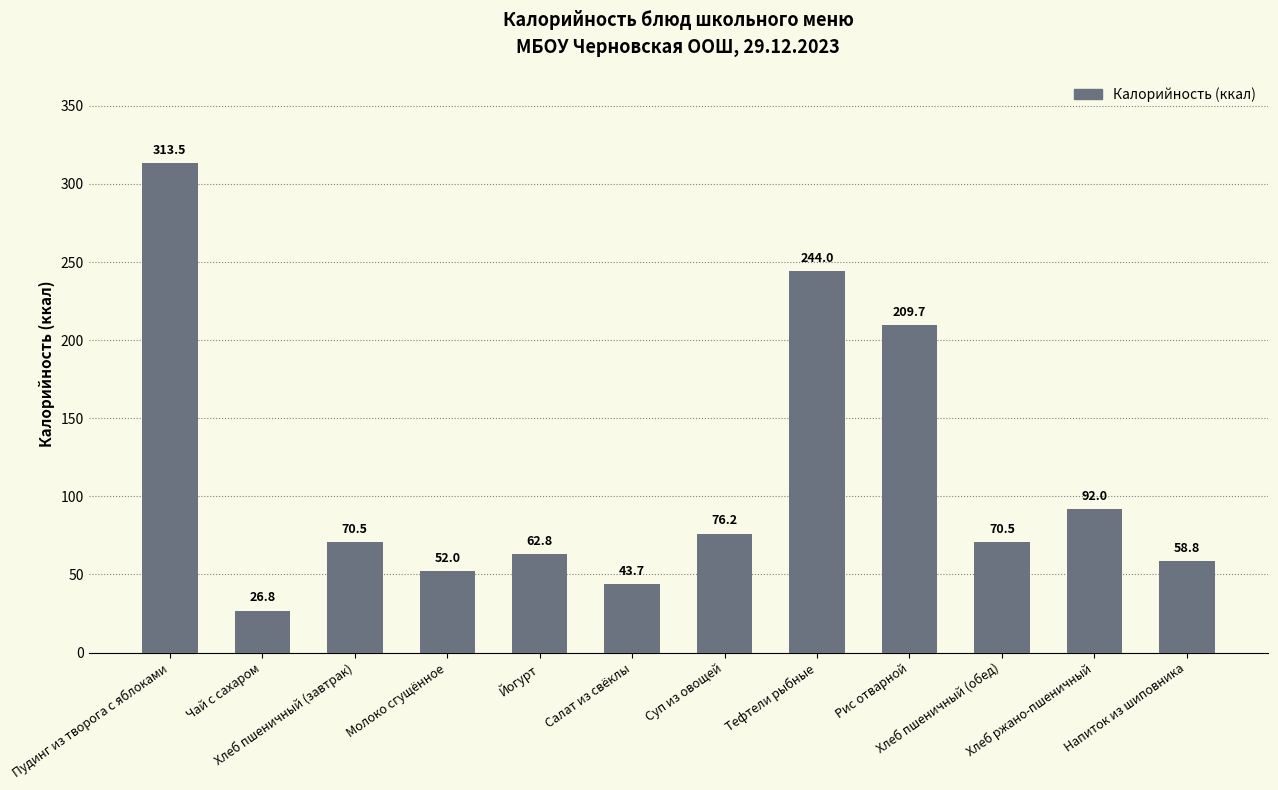

The value at Хлеб пшеничный (завтрак) is 45.3. True or false?

False